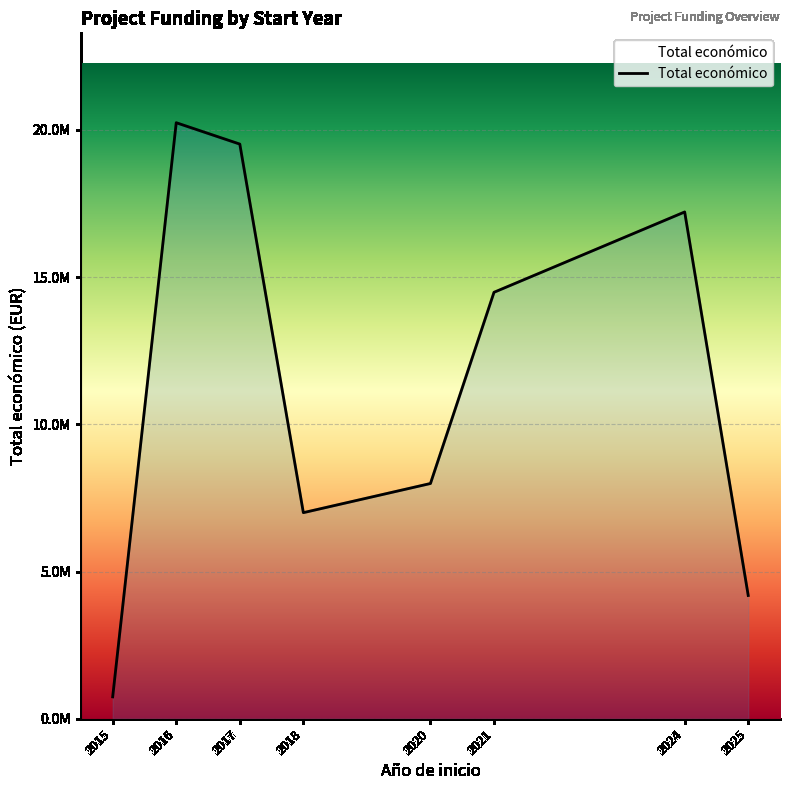

What is the ratio of the value at 2017 to the value at 2025?

4.7